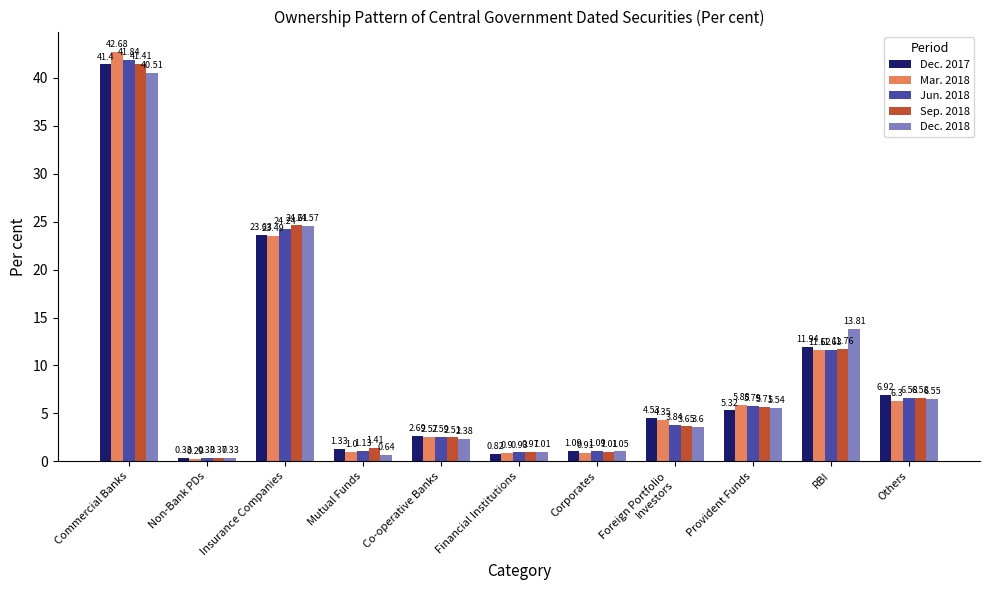

What is the maximum value for Dec. 2017?

41.4